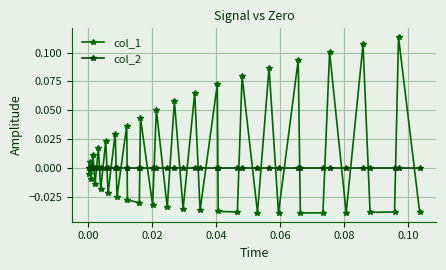

How many lines are shown in the chart?

2